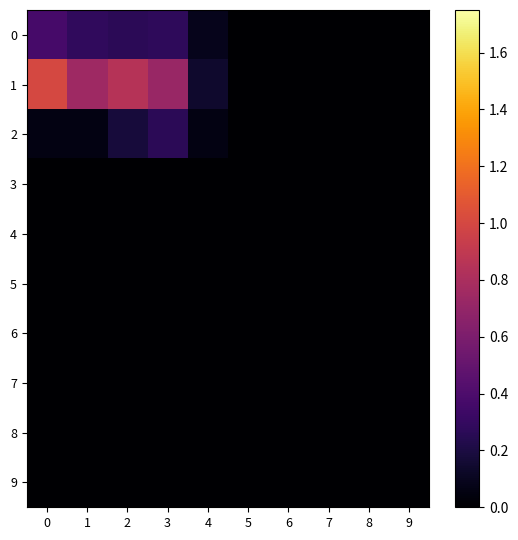

What is the total value across all series at 4?

0.3